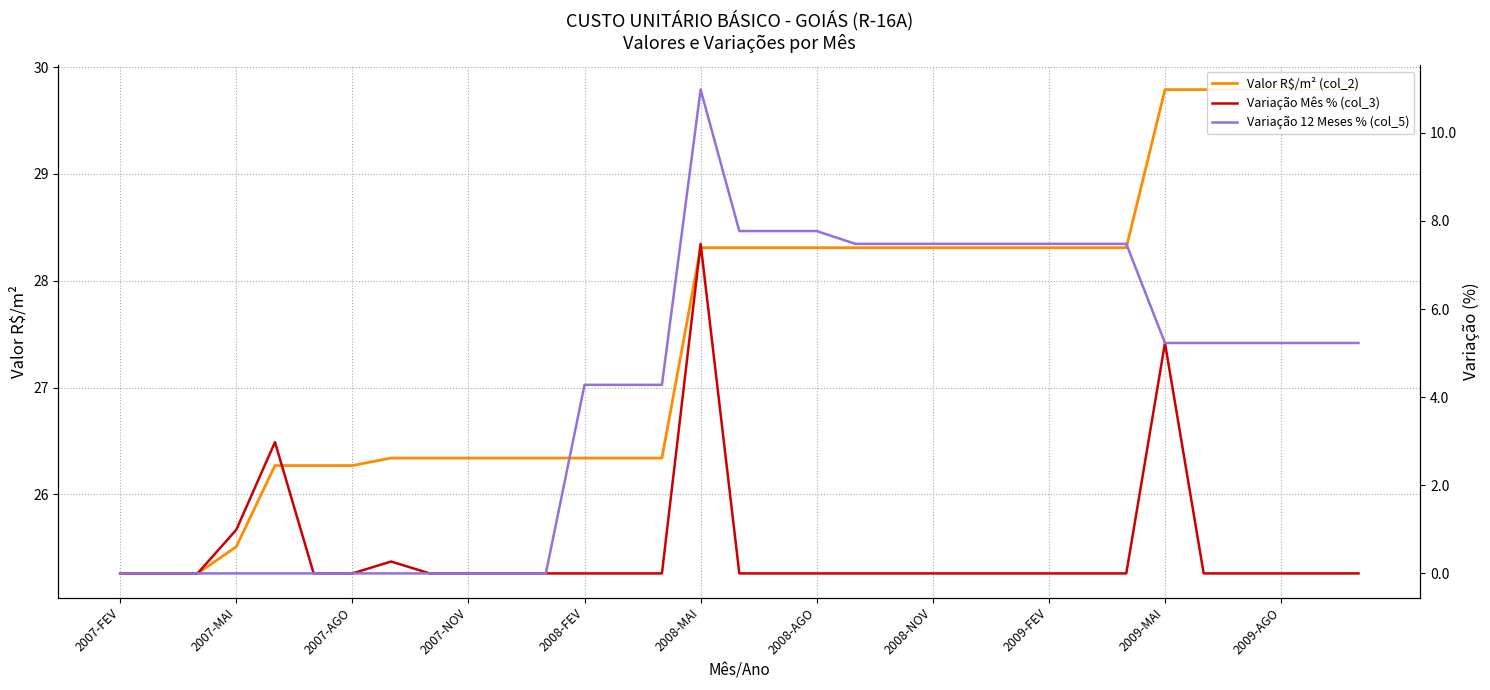

True or false: Valor R$/m² (col_2) has more than 1 points higher than both neighbors.

False